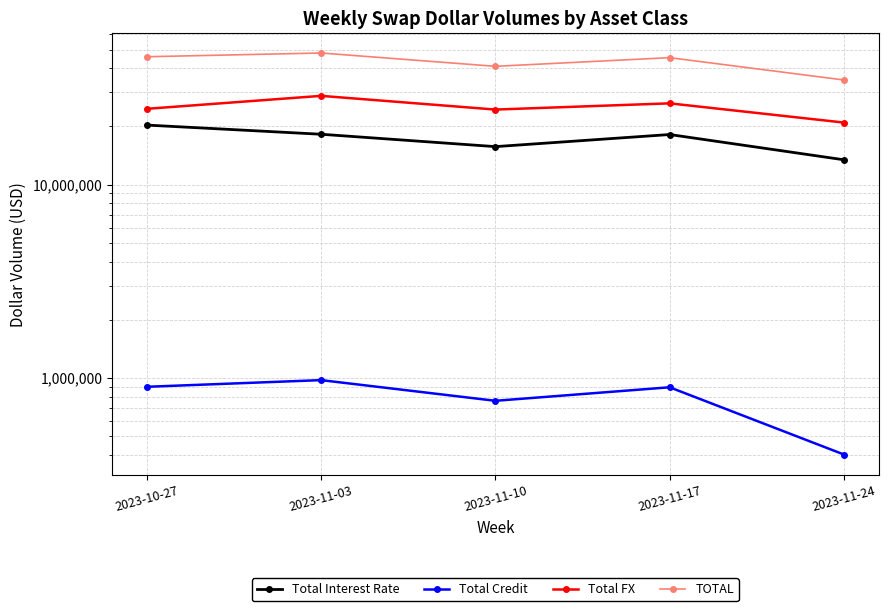

What is the label of the 4th point from the left?

2023-11-17